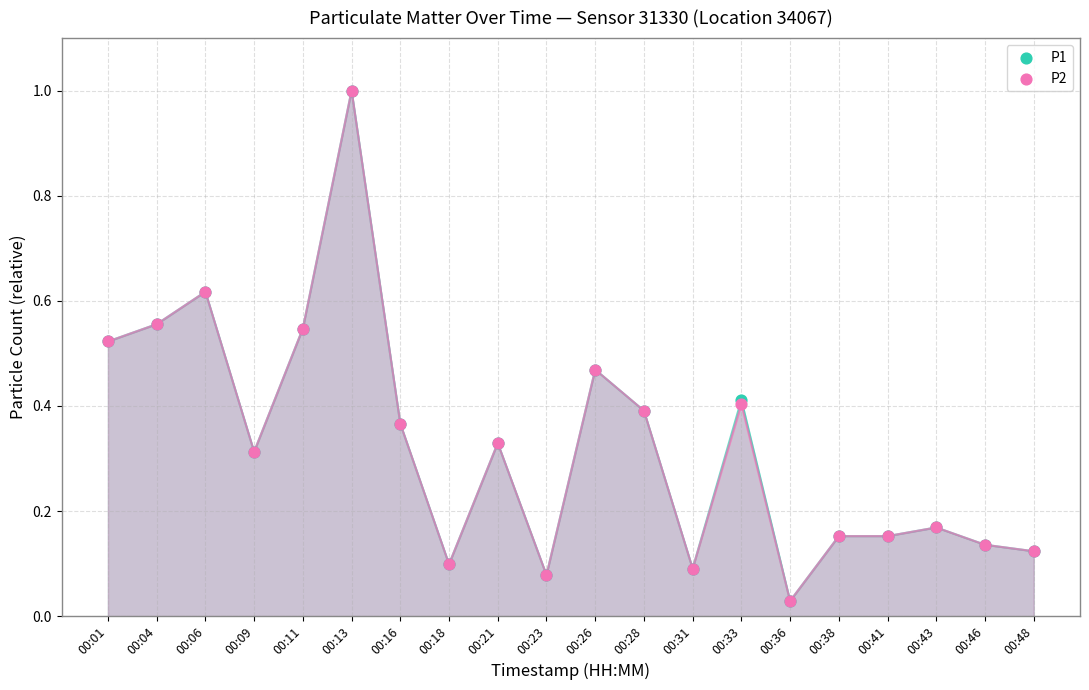

Which series reaches the minimum Y coordinate?

P1